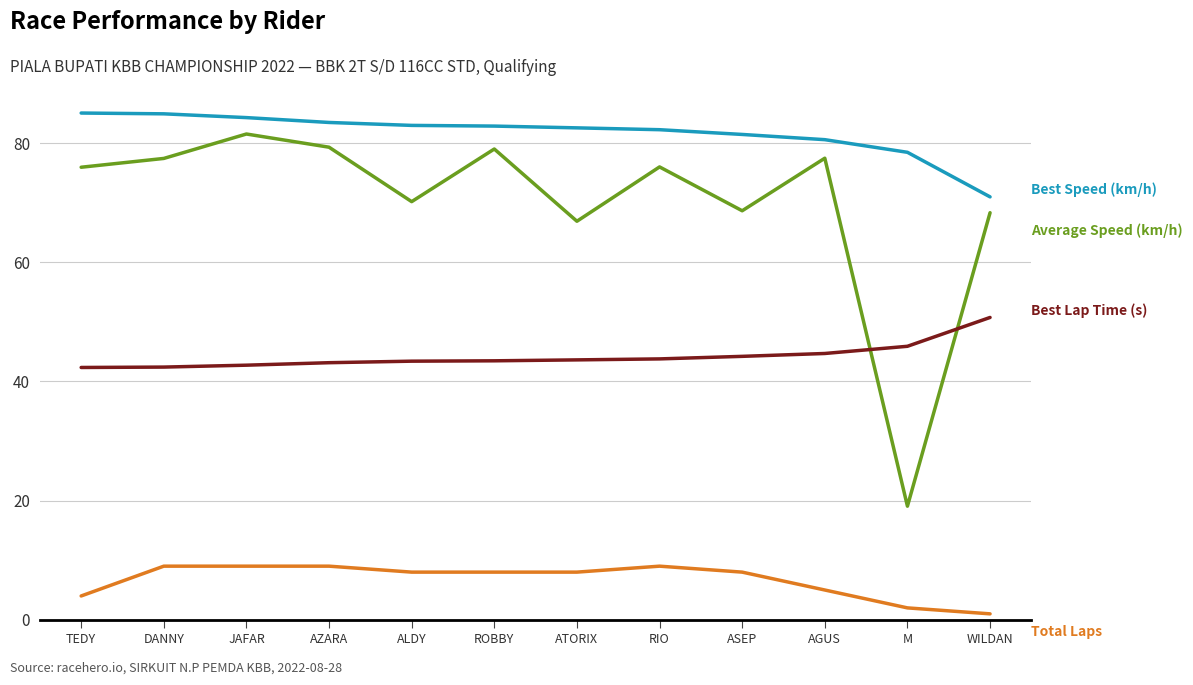

What is the spread (max minus min) of values at AZARA?

74.4